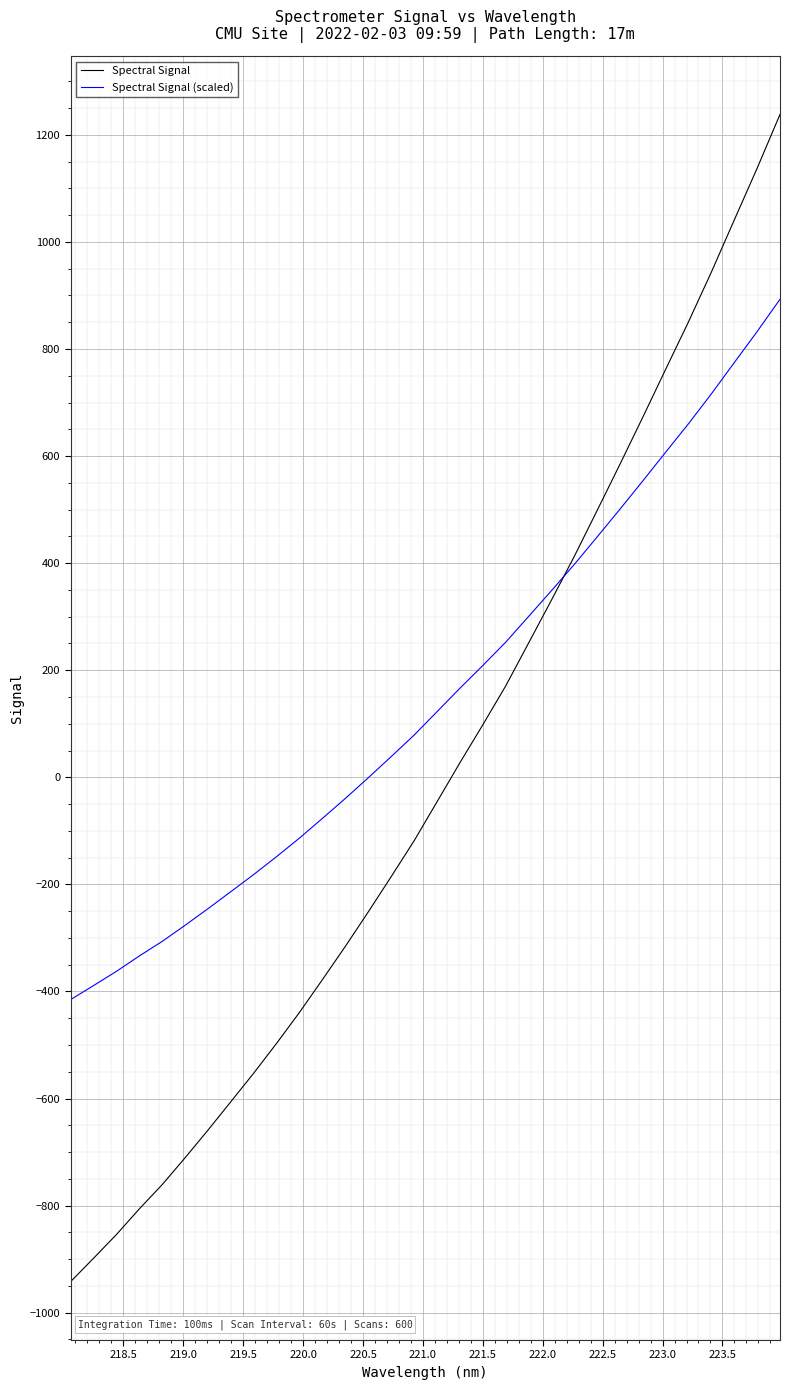

Which series has the largest total across all categories?

Spectral Signal (scaled)